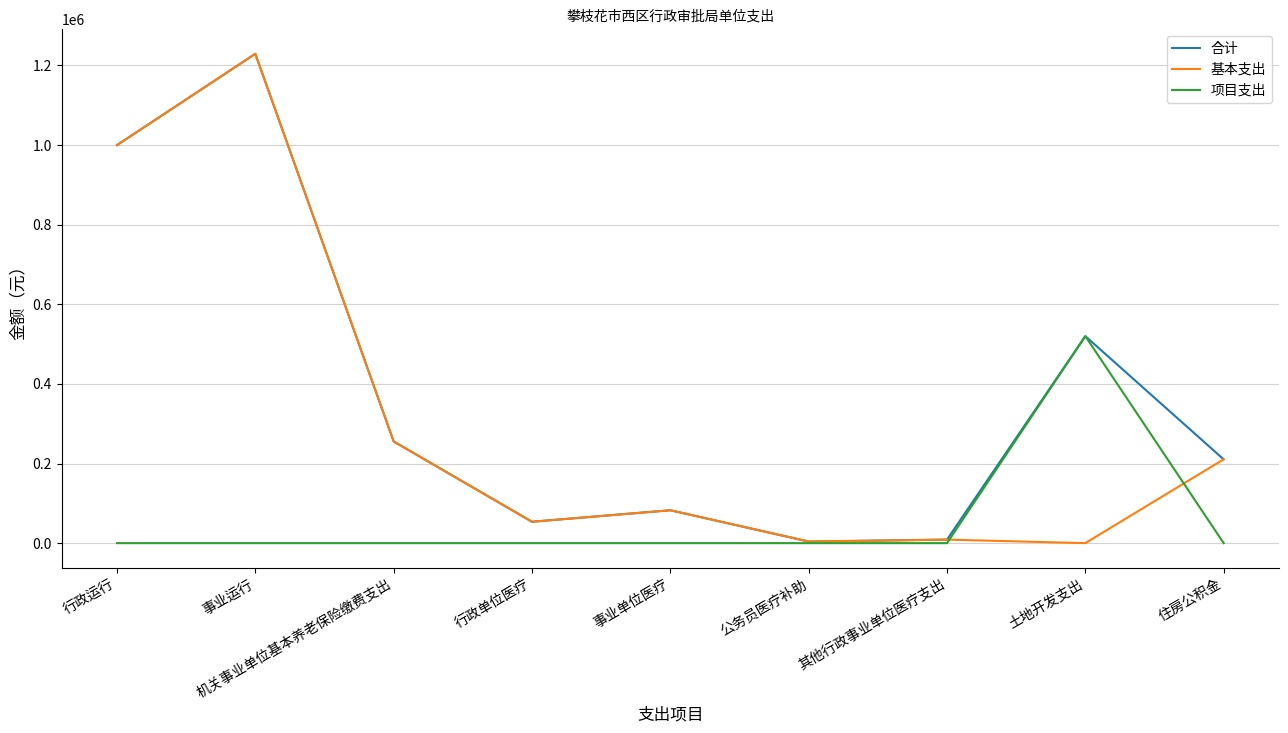

What is the difference between the highest and lowest values at 机关事业单位基本养老保险缴费支出?

255502.7